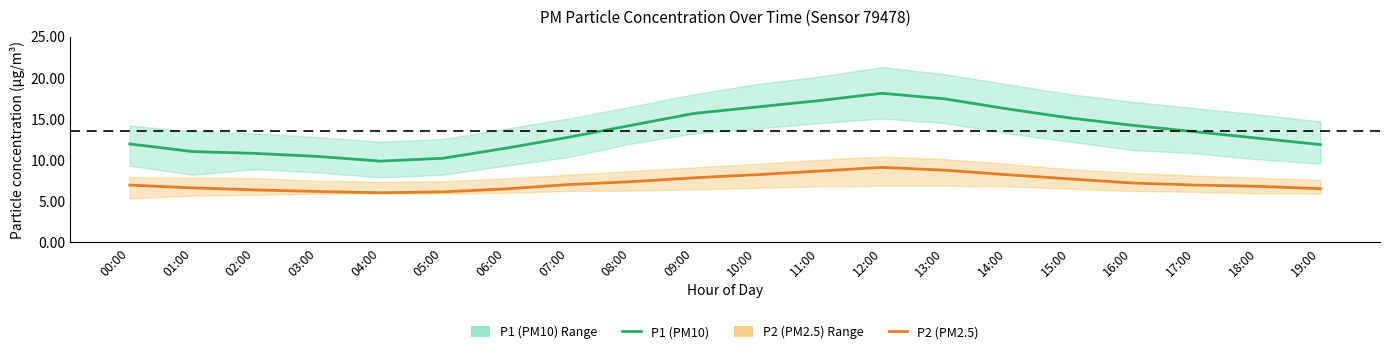

Which series has the largest range (max minus min)?

P1 (PM10)